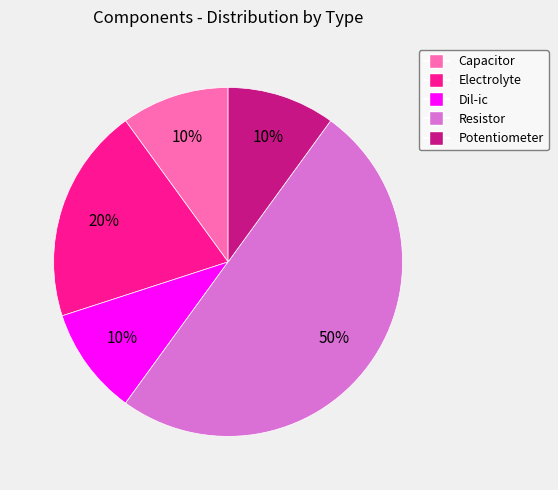

How many slices are in this pie chart?

5